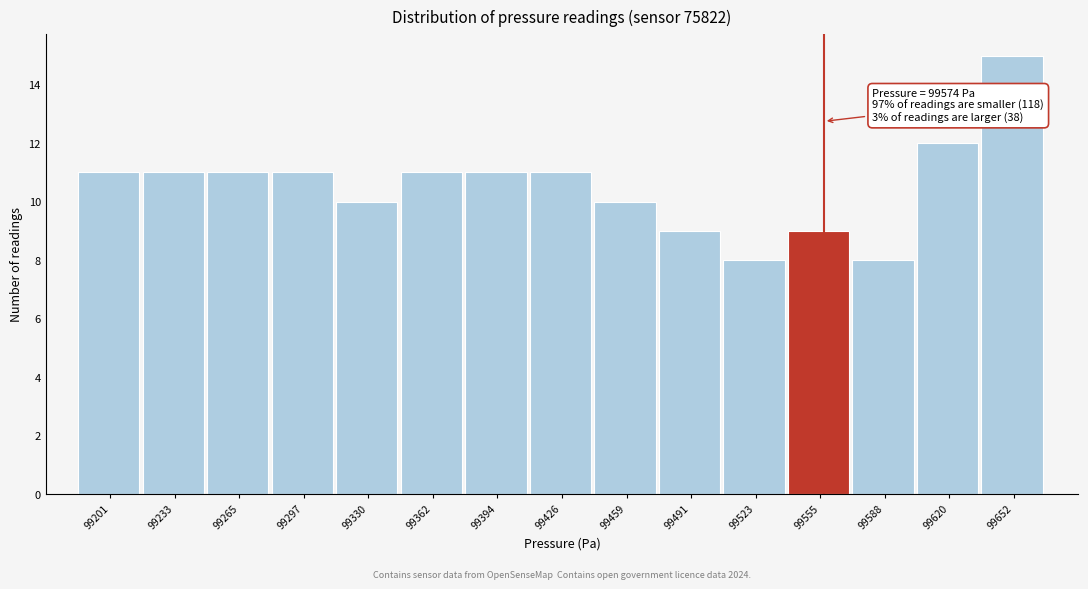

Reading left to right, extract all data points from this chart.

11	11	11	11	10	11	11	11	10	9	8	9	8	12	15